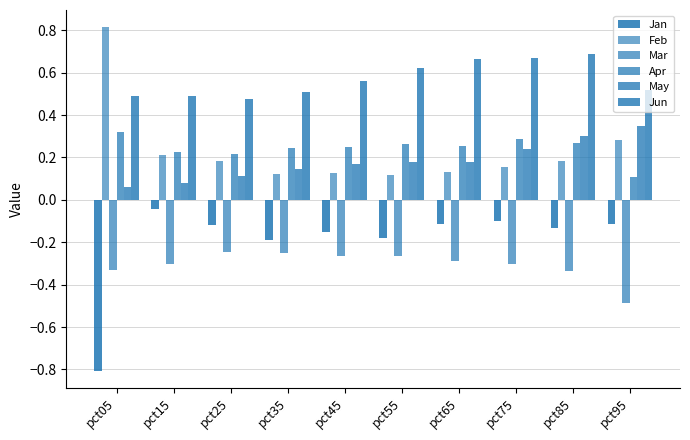

How many bars are there in total?

60